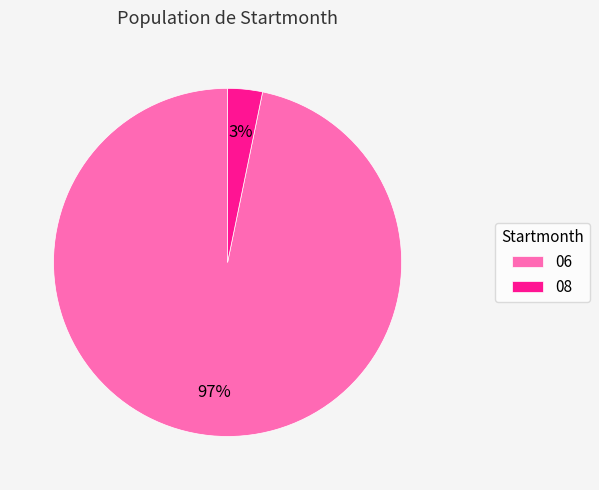

Which has a higher value, 08 or 06?

06